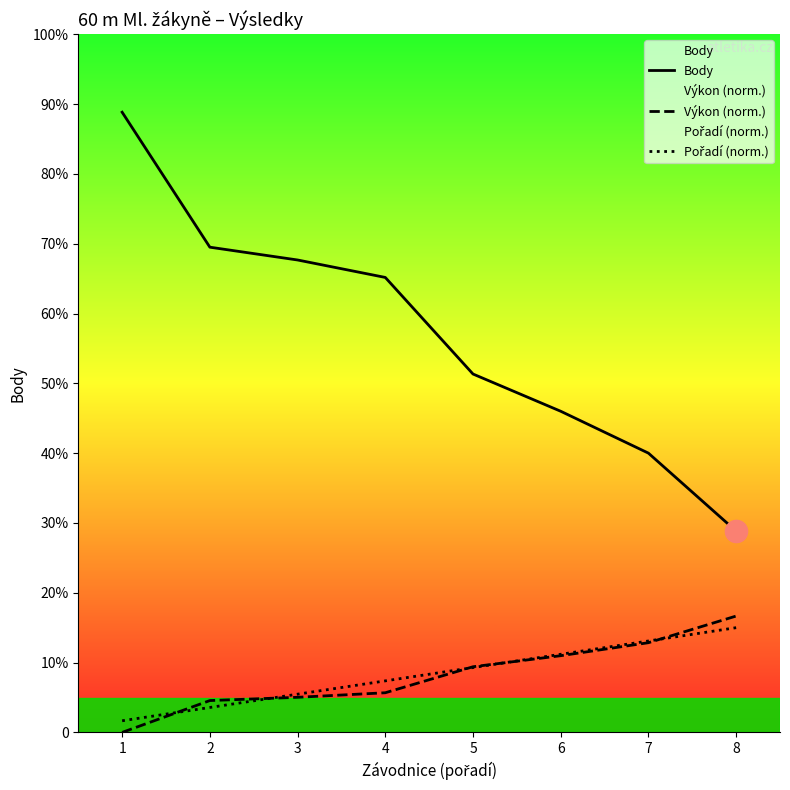

Rank the series by their maximum value, from highest to lowest.

Body, Výkon (norm.), Pořadí (norm.)